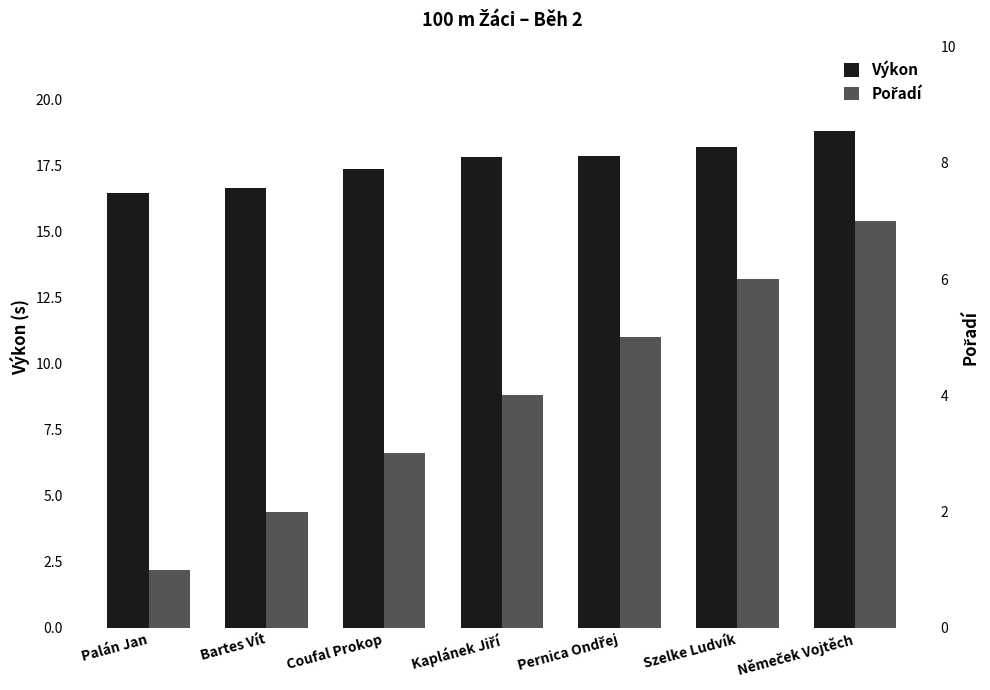

At which label is Pořadí closest to 4?

Kaplánek Jiří